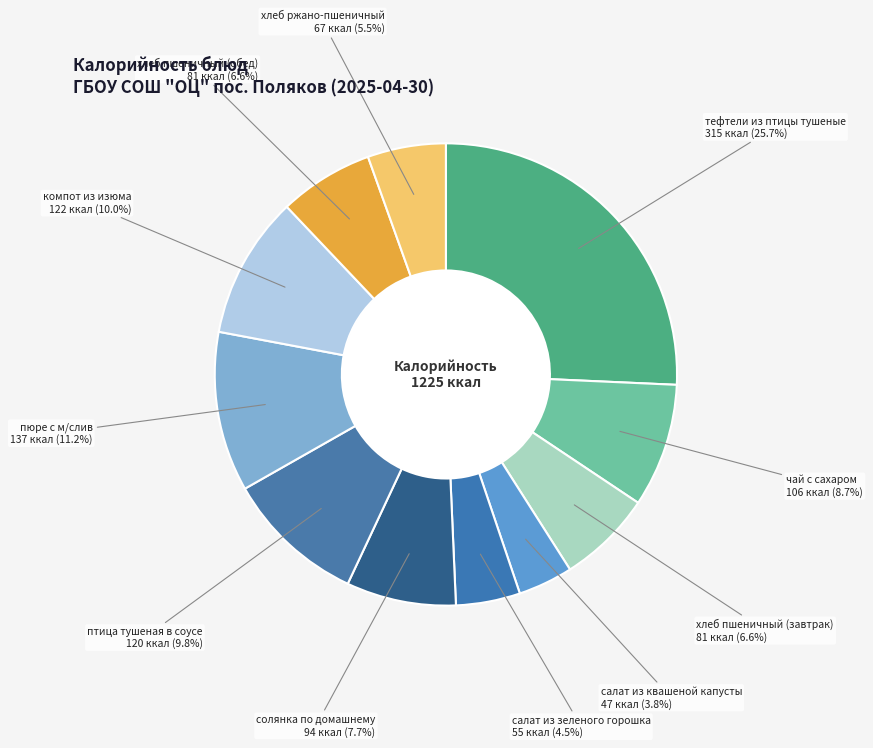

To the nearest percent, what is the difference between the largest and smallest slice percentages?

22%